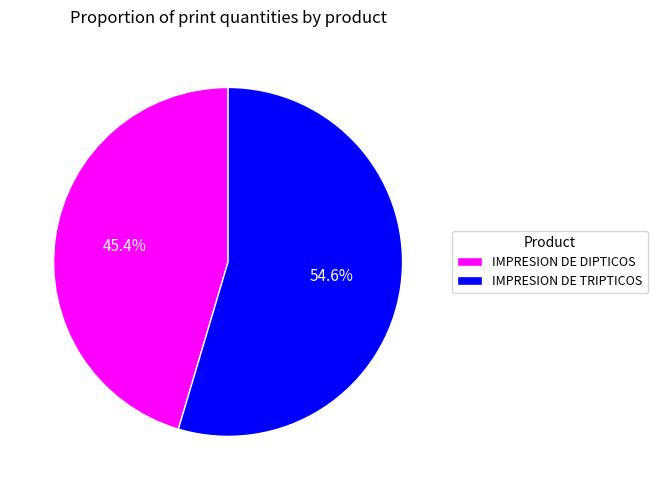

To the nearest percent, what is the difference between the IMPRESION DE DIPTICOS and IMPRESION DE TRIPTICOS slice percentages?

9%